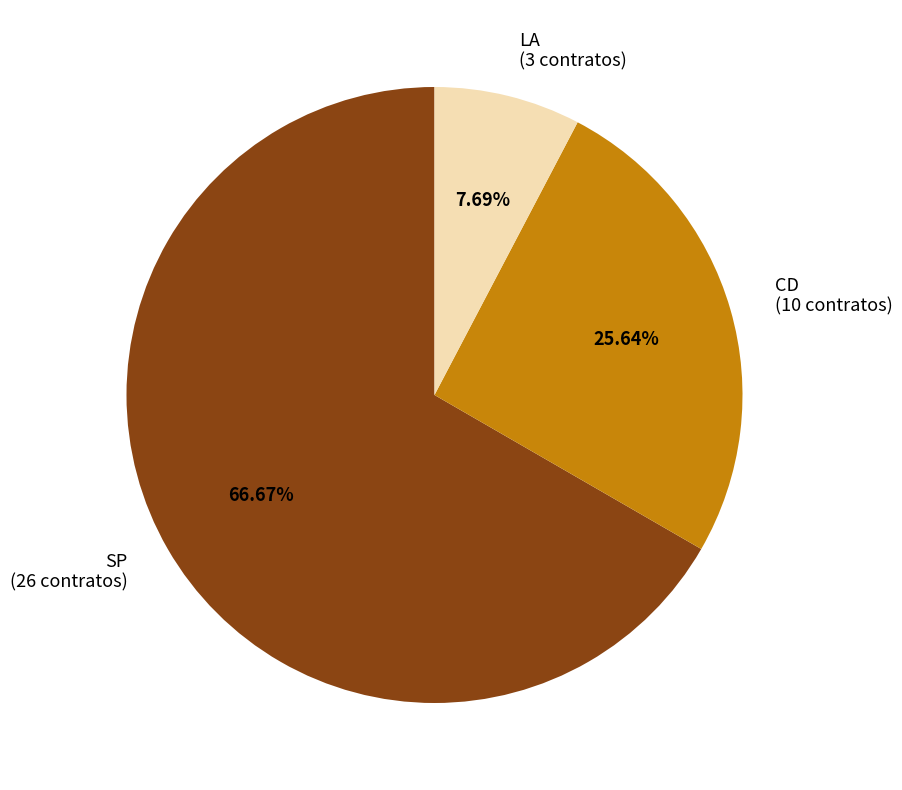

The LA slice represents 15% of the pie. True or false?

False